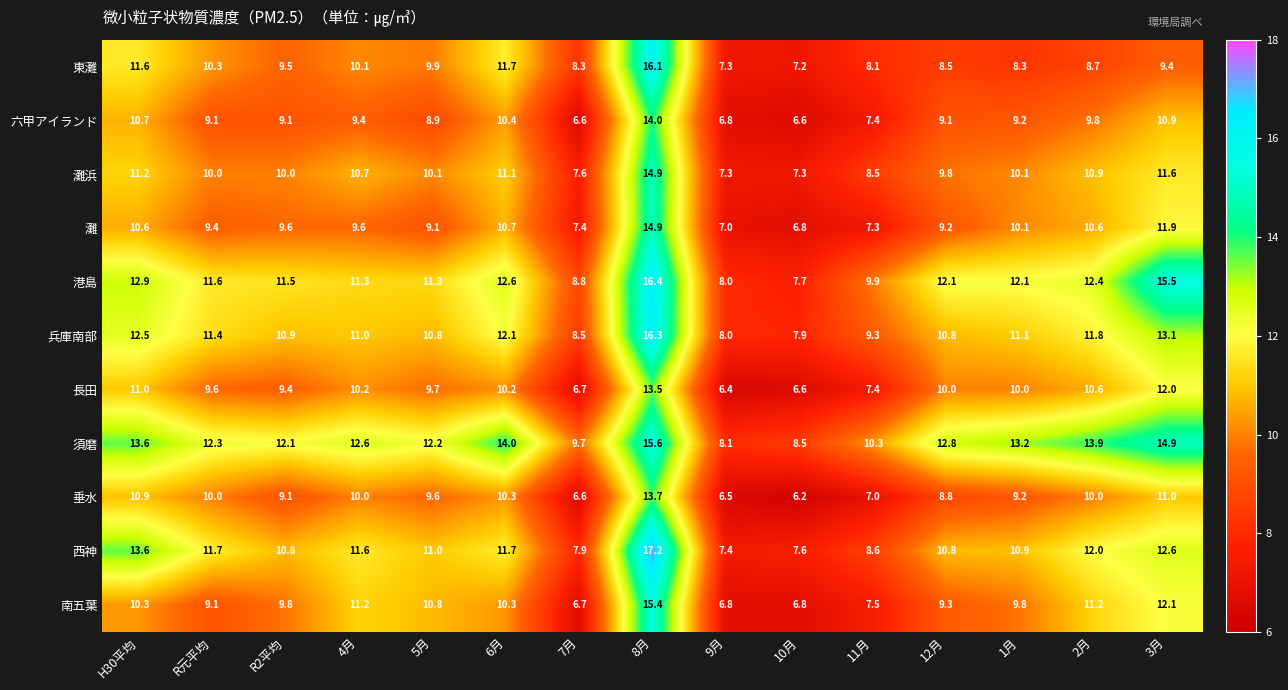

What is the average value of the 灘浜 series?

10.1